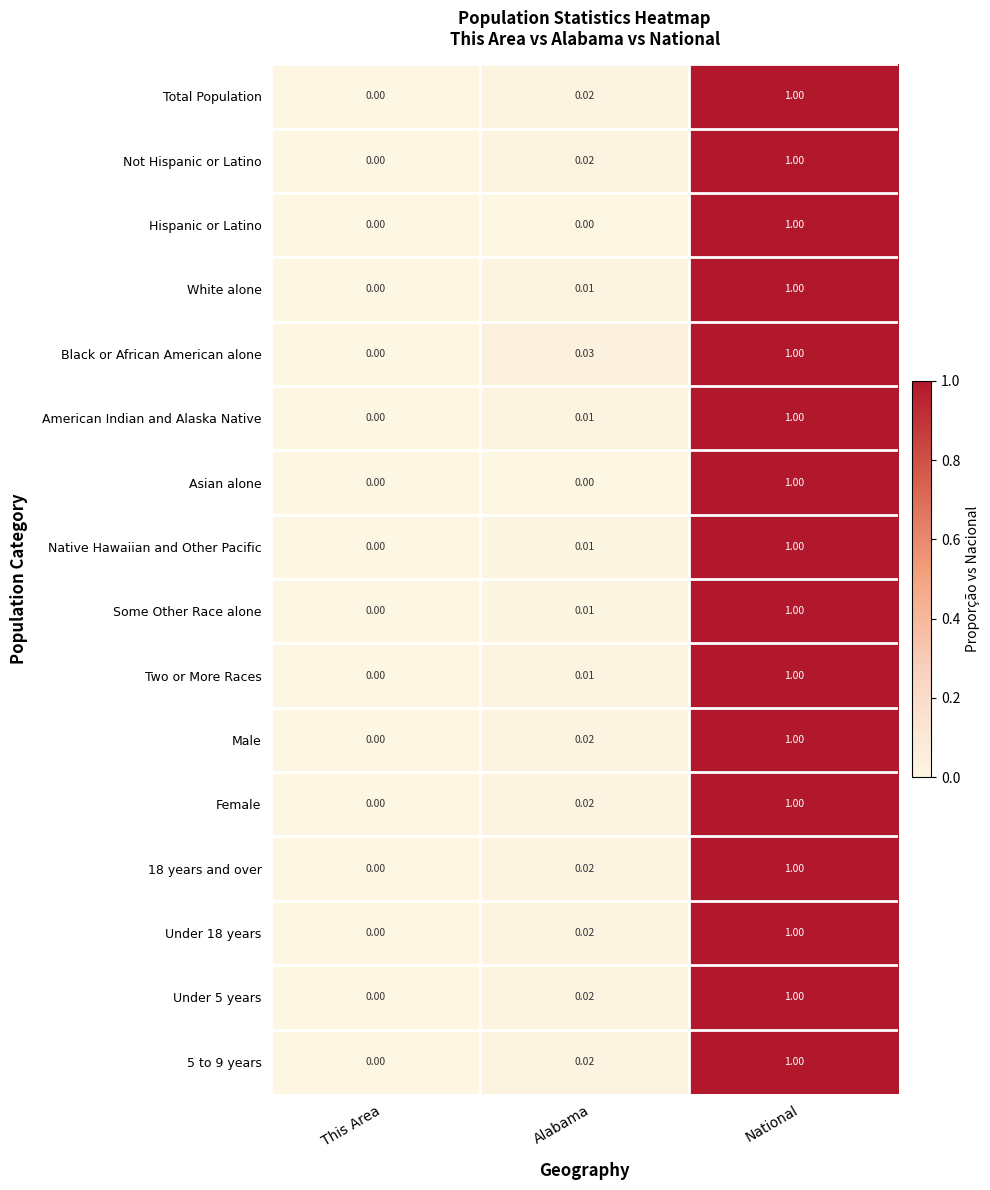

List the labels in order of Not Hispanic or Latino value, largest first.

National, Alabama, This Area